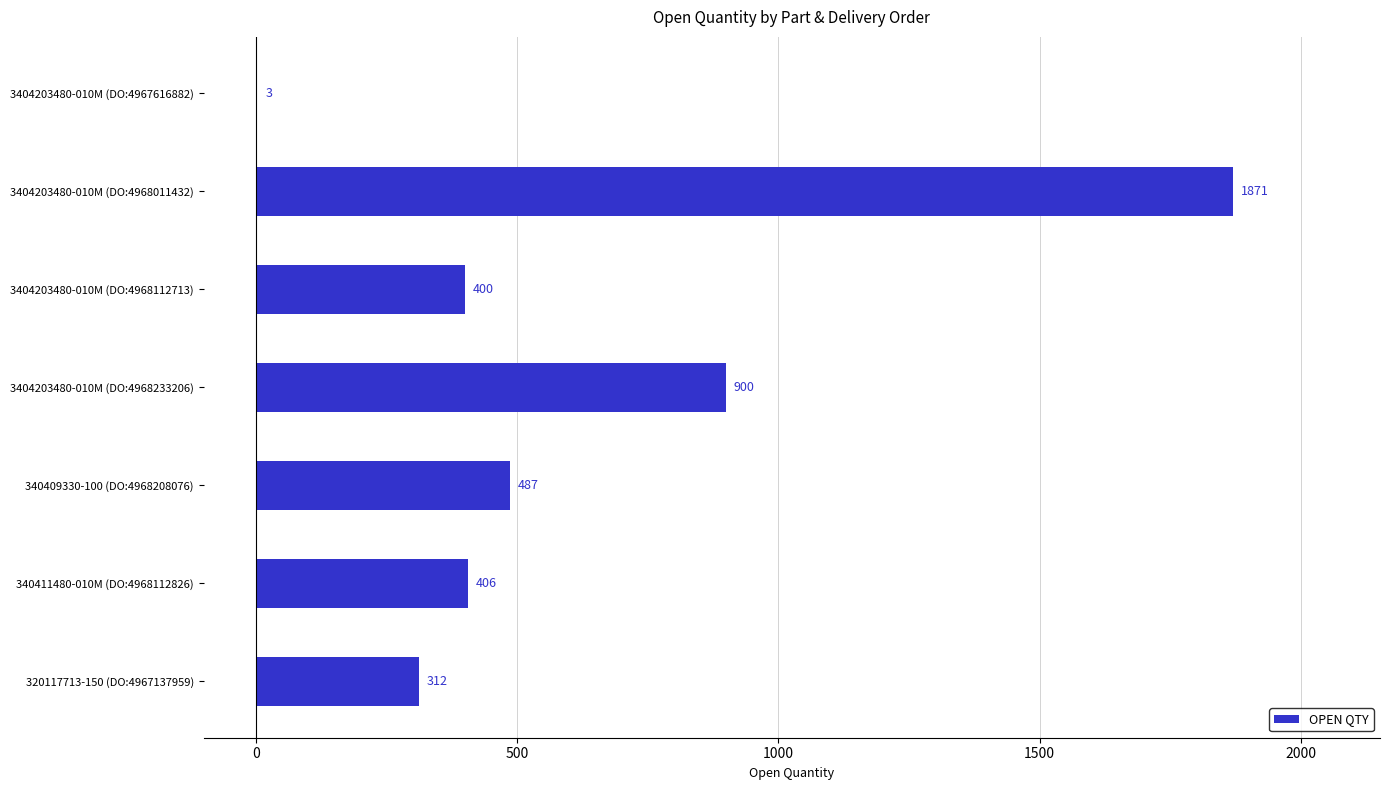

Reading top to bottom, transcribe all the data shown in this chart.

3404203480-010M (DO:4967616882)=3	3404203480-010M (DO:4968011432)=1871	3404203480-010M (DO:4968112713)=400	3404203480-010M (DO:4968233206)=900	340409330-100 (DO:4968208076)=487	340411480-010M (DO:4968112826)=406	320117713-150 (DO:4967137959)=312